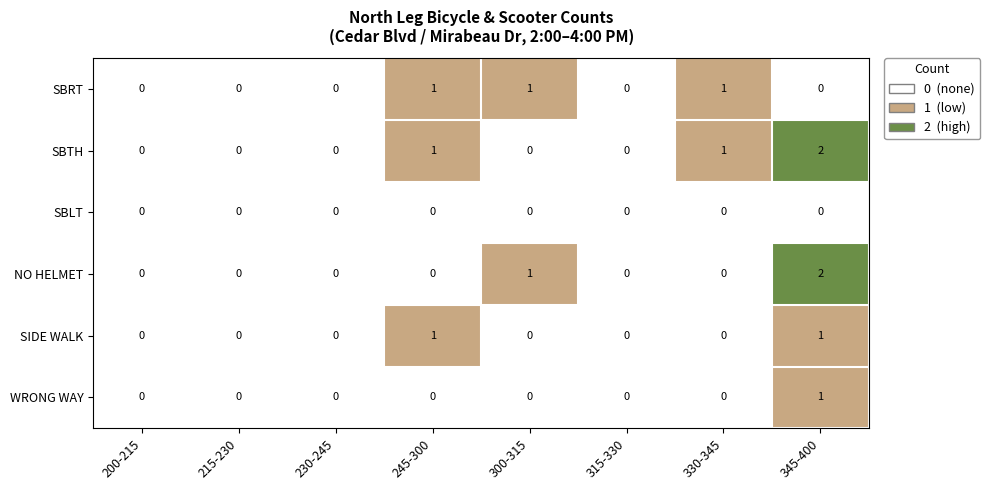

What is the sum of all SBTH values?

4